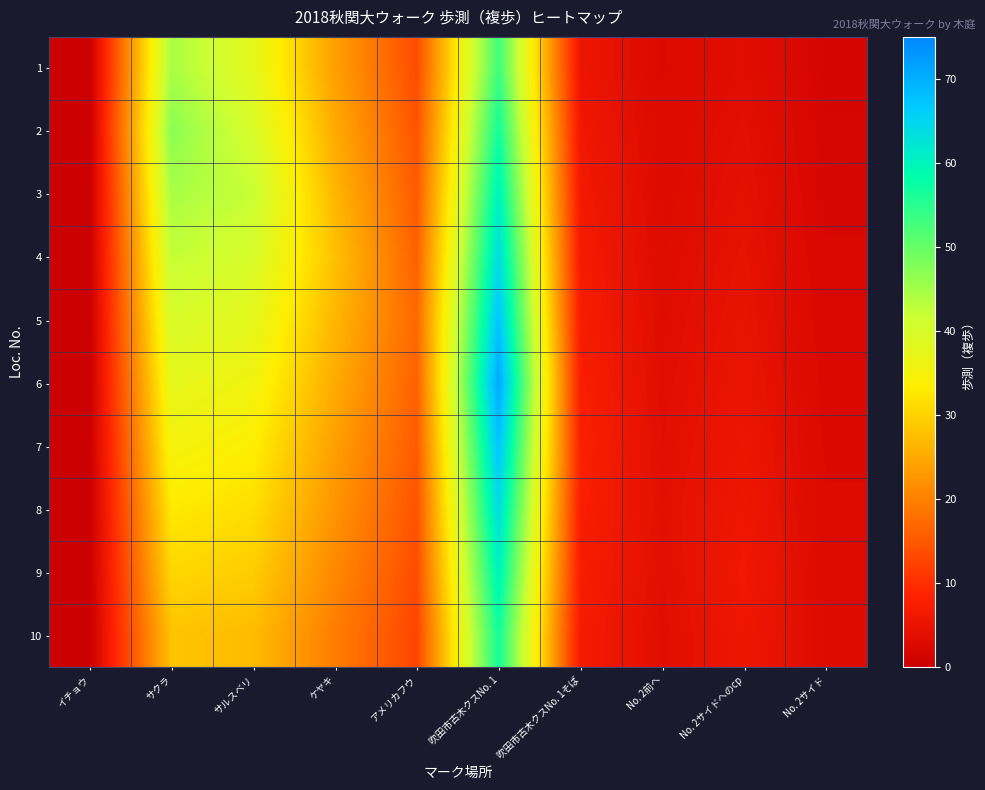

Which has a higher value, 吹田市古木クスNo. 1そば or No. 2サイドへのcp?

吹田市古木クスNo. 1そば